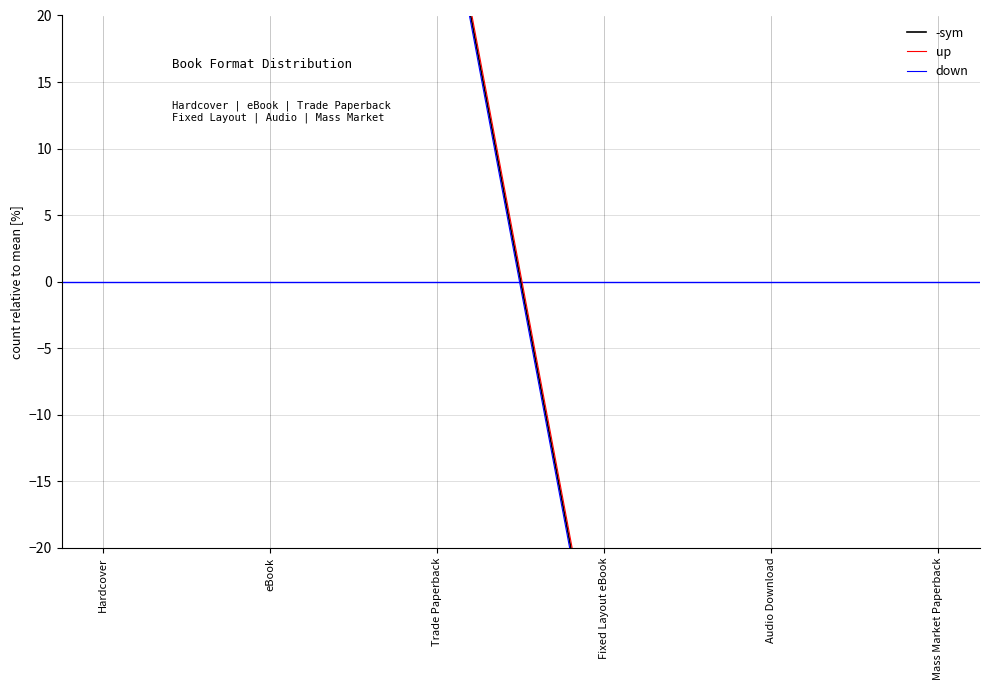

Reading right to left, transcribe all the data shown in this chart.

-sym: Mass Market Paperback=-77.8	Audio Download=-44.4	Fixed Layout eBook=-33.3	Trade Paperback=33.3	eBook=55.6	Hardcover=66.7
up: Mass Market Paperback=-77.3	Audio Download=-43.9	Fixed Layout eBook=-32.8	Trade Paperback=33.8	eBook=56.1	Hardcover=67.2
down: Mass Market Paperback=-78.3	Audio Download=-44.9	Fixed Layout eBook=-33.8	Trade Paperback=32.8	eBook=55.1	Hardcover=66.2